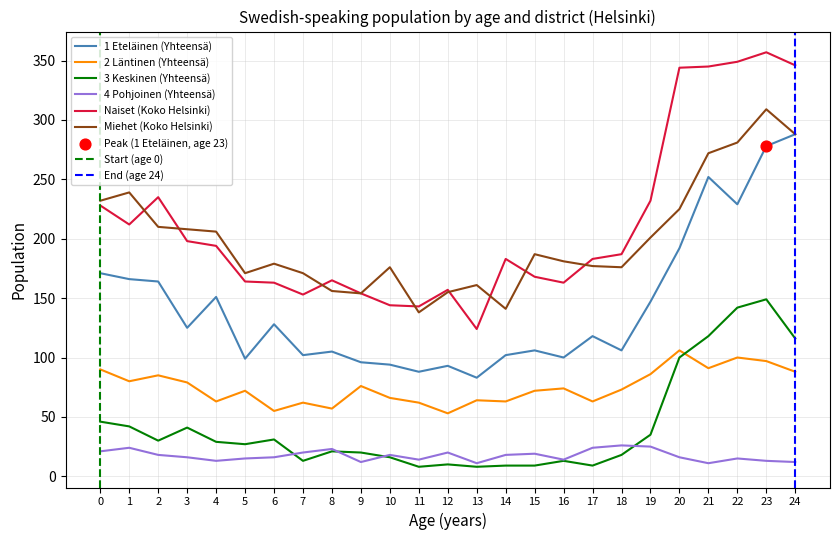

Which series contains the lowest Y value?

3 Keskinen (Yhteensä)